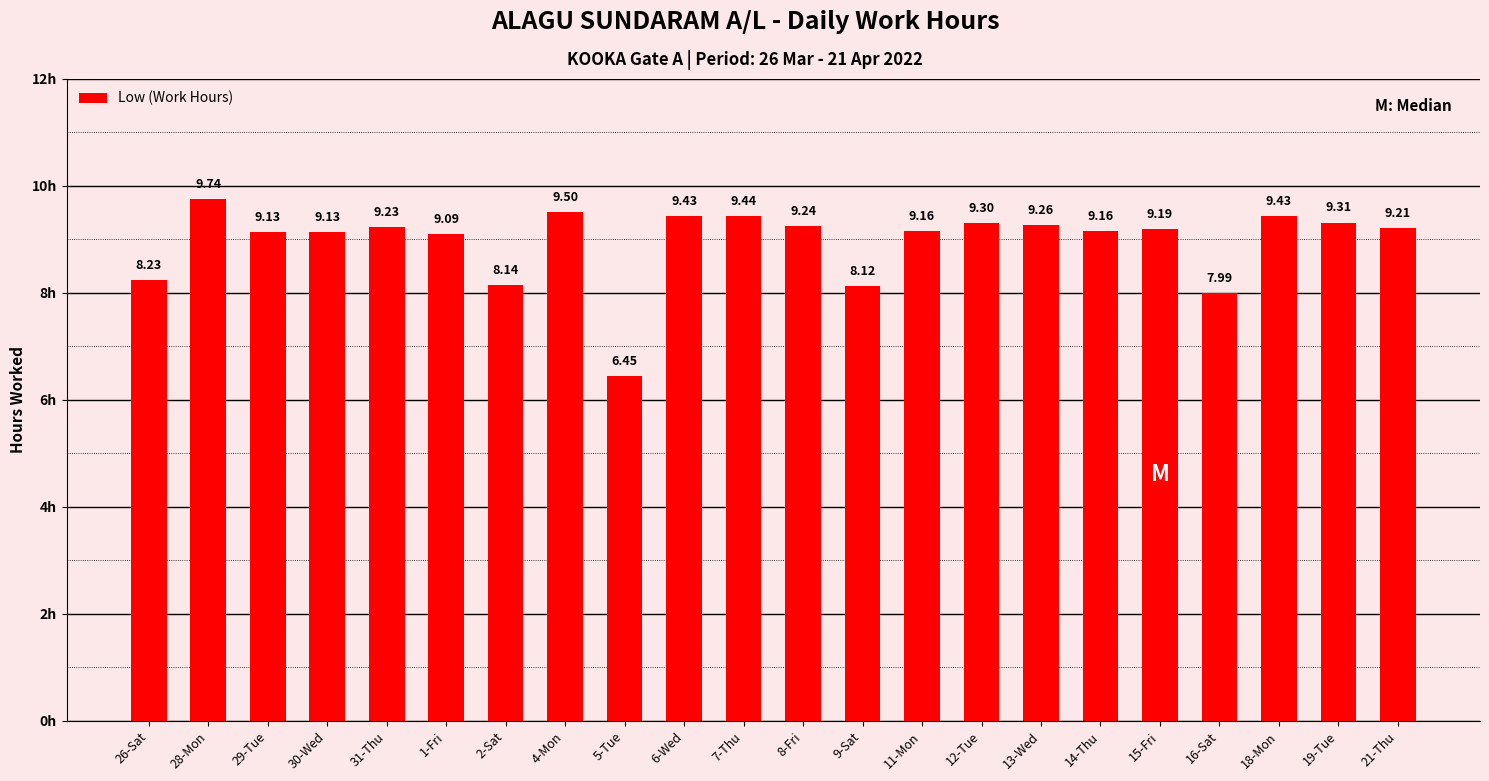

The chart shows a value of 8.0 at 16-Sat. True or false?

True